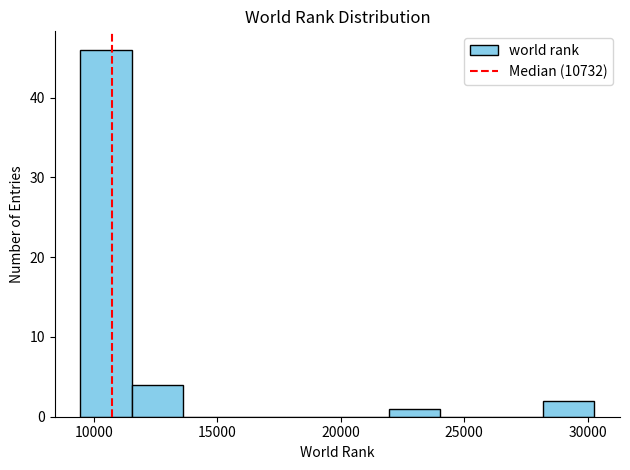

Reading left to right, list every bar in this chart as the range it spans on the x-axis followed by its height. Neither the bar edges nor the heights are printed on the chart, so give them approximately, as read against the axes.

9500 to 11500: 46
11500 to 13500: 4
13500 to 15500: 0
15500 to 18000: 0
18000 to 20000: 0
20000 to 22000: 0
22000 to 24000: 1
24000 to 26000: 0
26000 to 28000: 0
28000 to 30500: 2